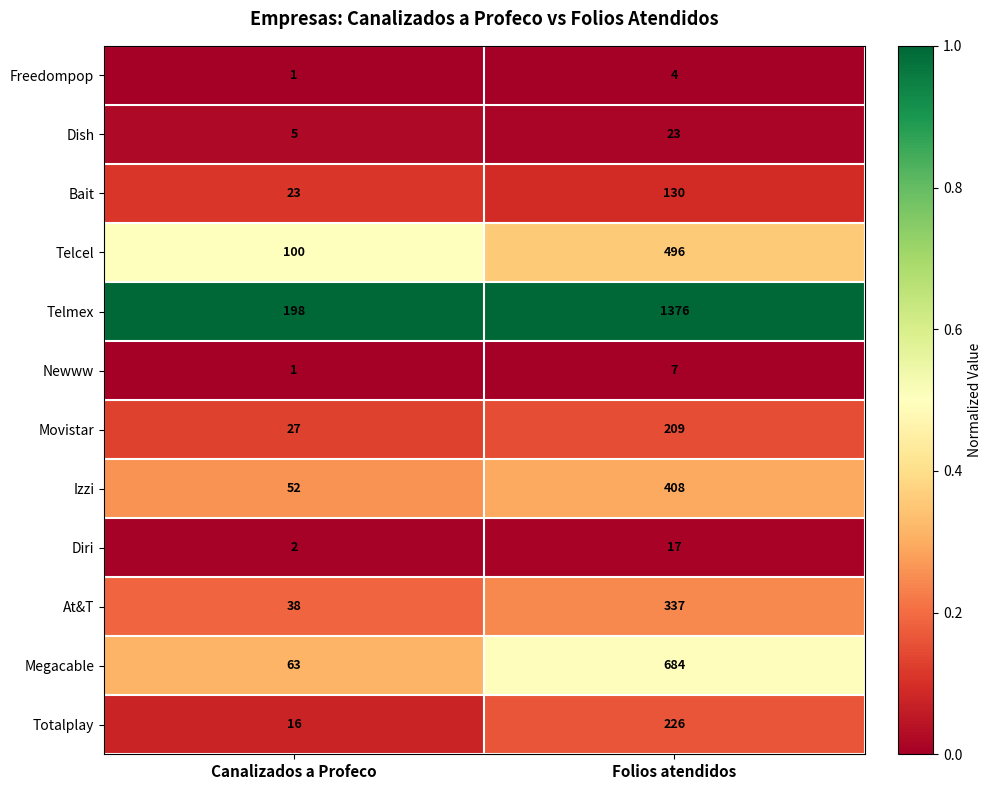

Count the number of data series in this chart.

12